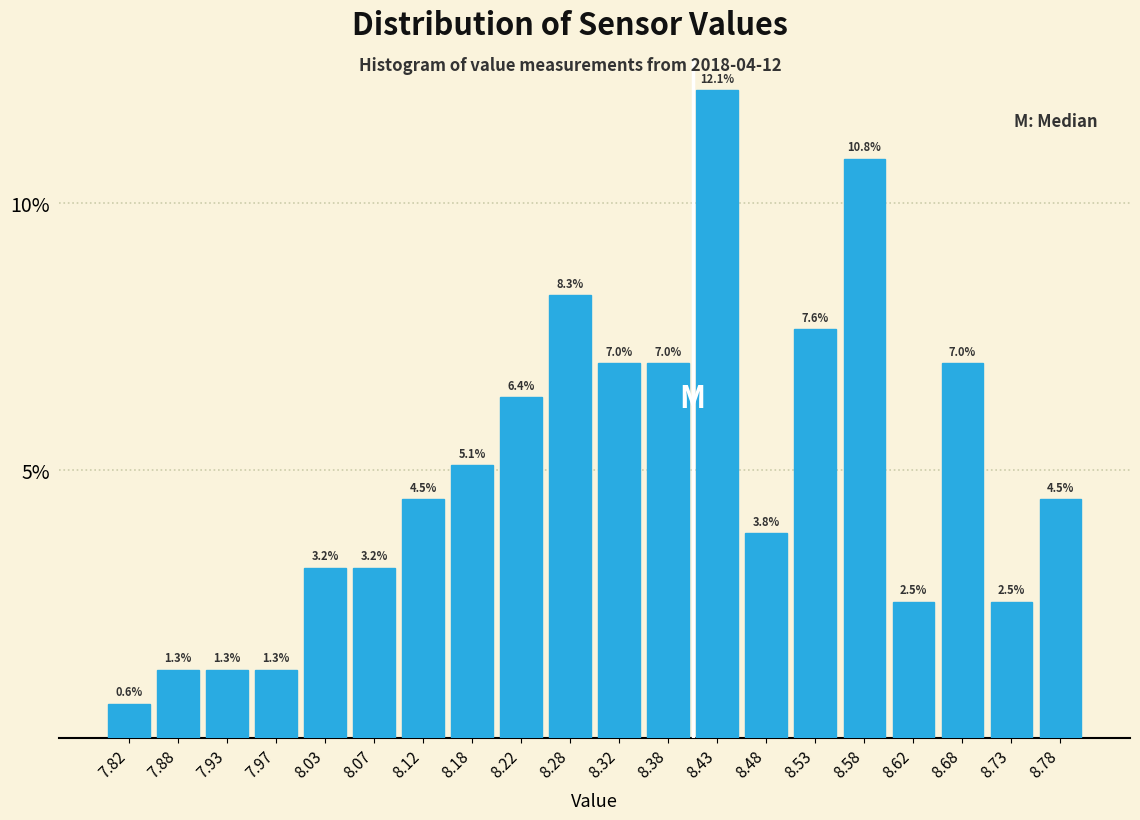

Reading left to right, transcribe this chart: for each bar, give the range it covers on the x-axis and its height.

7.80 to 7.85: 0.6
7.85 to 7.90: 1.3
7.90 to 7.95: 1.3
7.95 to 8.00: 1.3
8.00 to 8.05: 3.2
8.05 to 8.10: 3.2
8.10 to 8.15: 4.5
8.15 to 8.20: 5.1
8.20 to 8.25: 6.4
8.25 to 8.30: 8.3
8.30 to 8.35: 7.0
8.35 to 8.40: 7.0
8.40 to 8.45: 12.1
8.45 to 8.50: 3.8
8.50 to 8.55: 7.6
8.55 to 8.60: 10.8
8.60 to 8.65: 2.5
8.65 to 8.70: 7.0
8.70 to 8.75: 2.5
8.75 to 8.80: 4.5